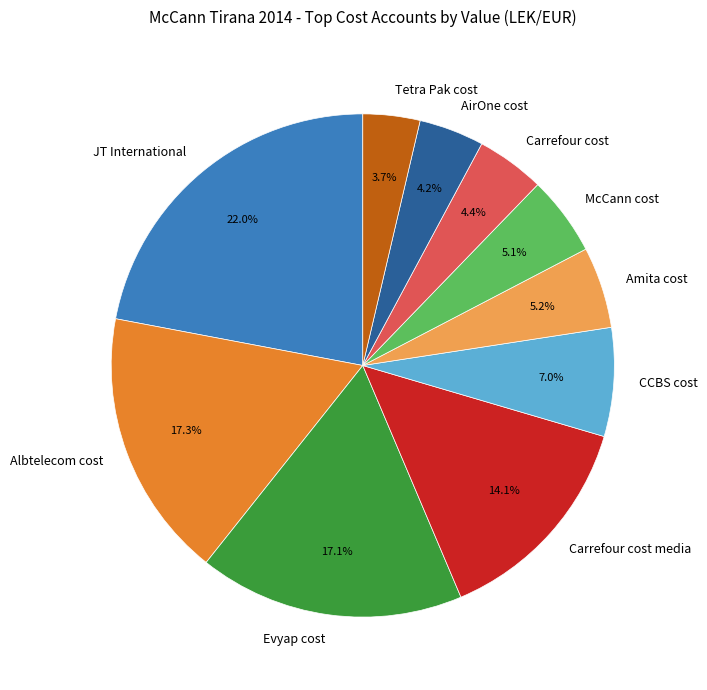

Is Amita cost the majority of the pie?

No